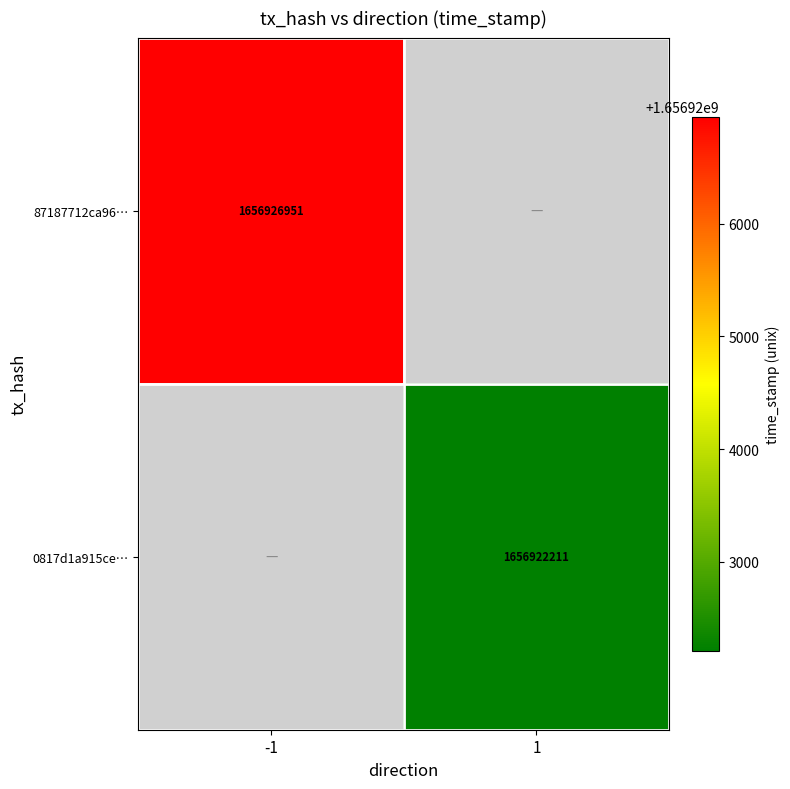

Is the value of 0817d1a915ce… at 1 greater than the value of 87187712ca96… at -1?

No